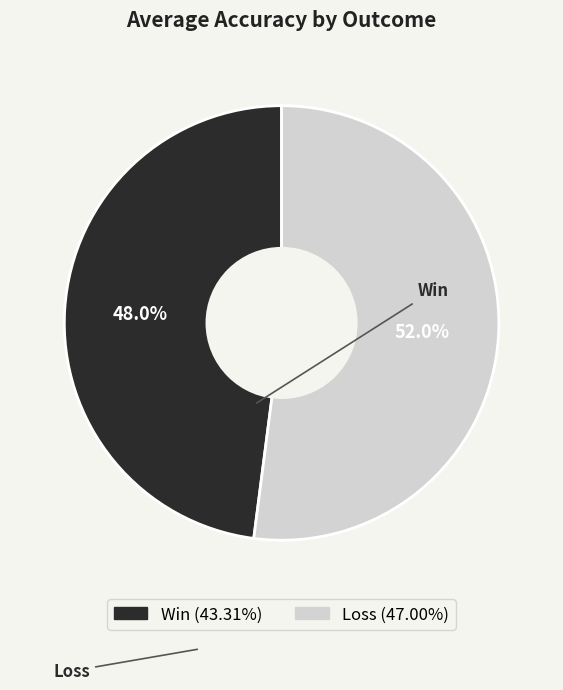

Which category has the biggest portion of the pie?

Loss